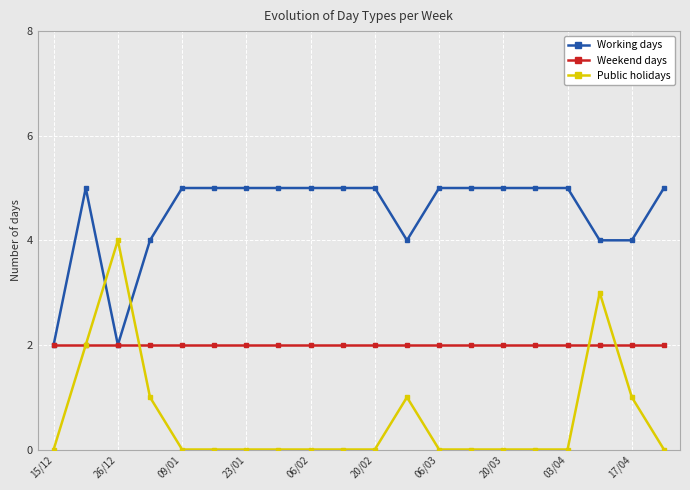

Which series has the largest total across all categories?

Working days